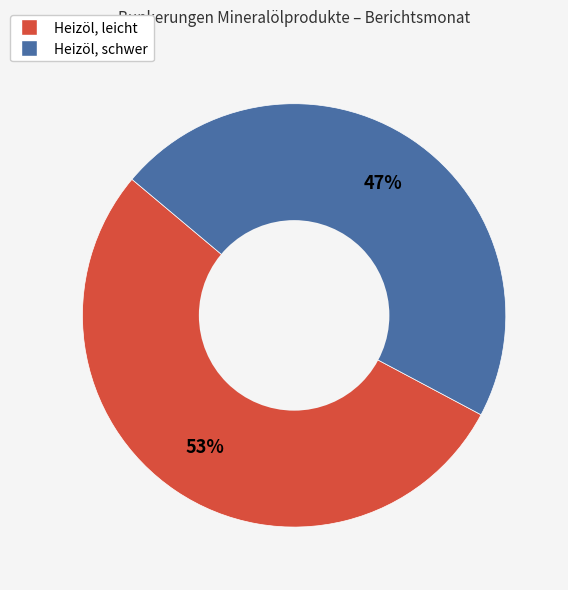

Which slice is the largest?

Heizöl, leicht